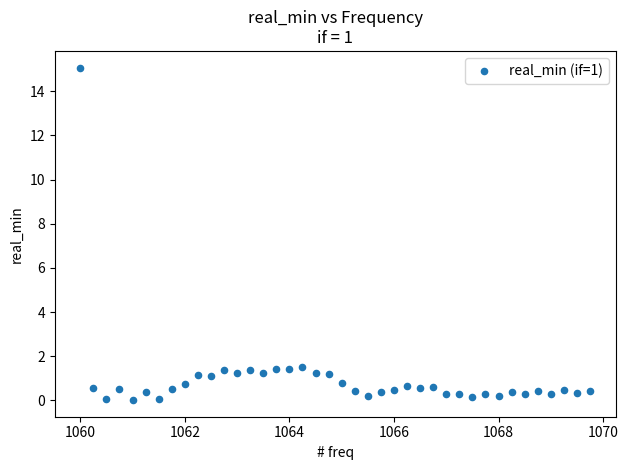

What is the range of Y values (max minus min)?

15.1